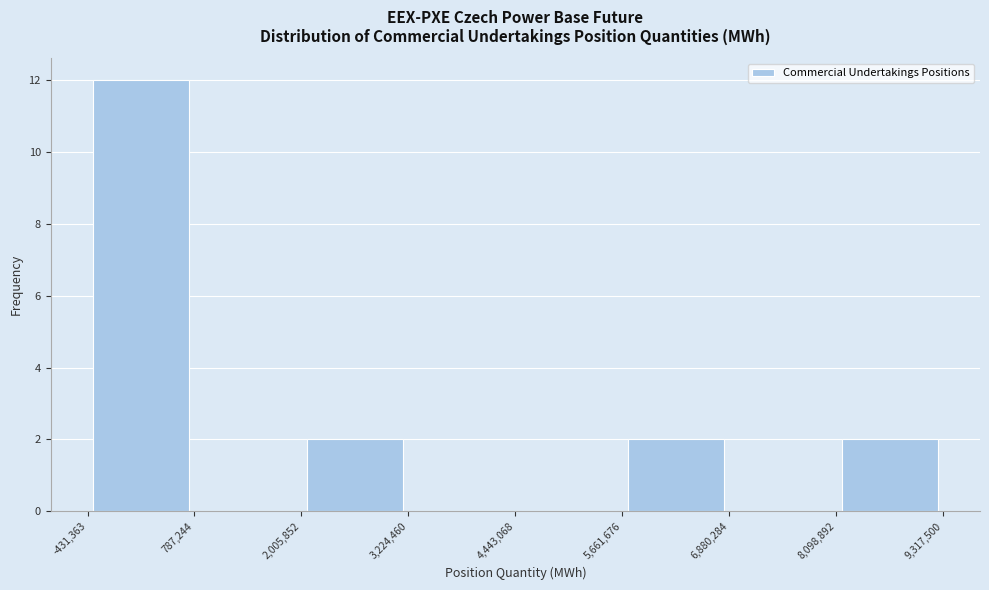

What is the height of the bar covering 2,005,852 to 3,224,460 on the x-axis? The values are not printed on the chart, so give them approximately, as read against the axis.

2